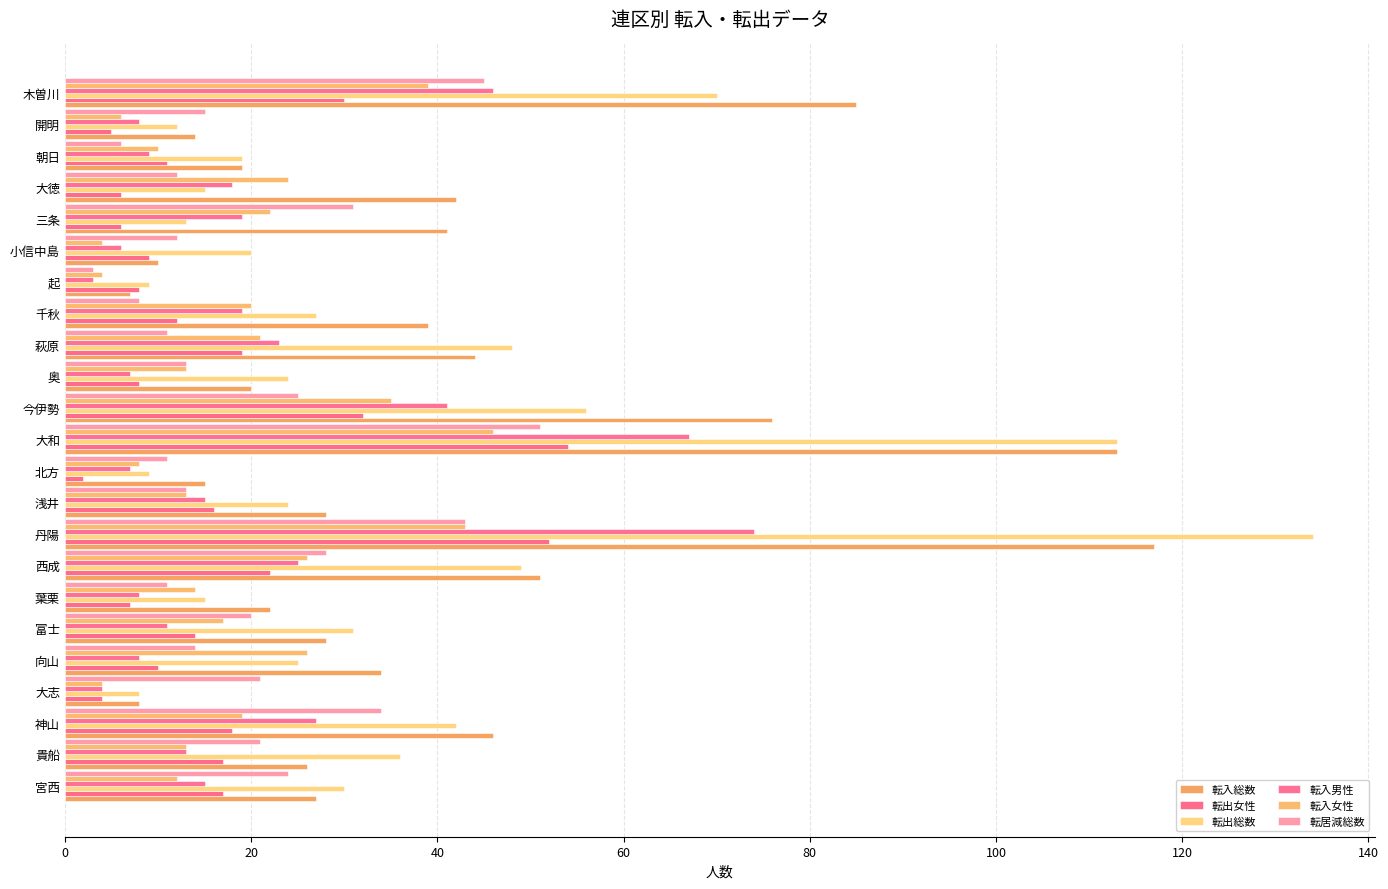

Which series has the largest total across all categories?

転入総数